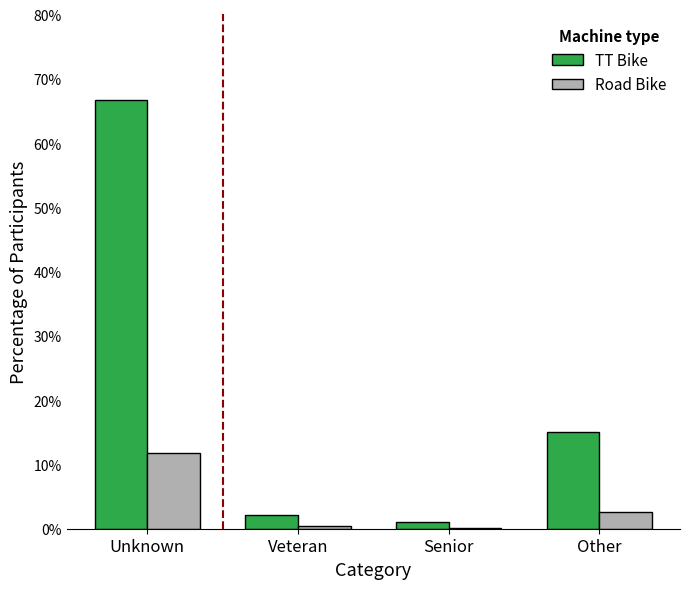

Between Veteran and Other, which series saw the biggest shift?

TT Bike